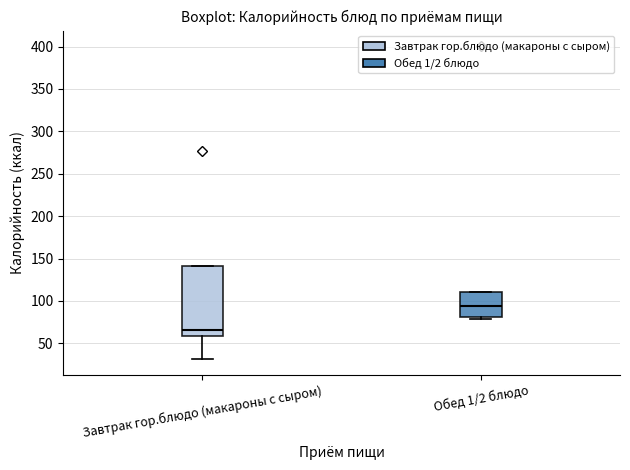

Reading left to right, read every box against the y-axis: the position of its median line, the range the box covers, and the ends of its whiskers. The values are not printed on the chart, so give them approximately, as read against the axis.

Завтрак гор.блюдо (макароны с сыром): median 65, box 60 to 140, whiskers 30 to 140
Обед 1/2 блюдо: median 95, box 80 to 110, whiskers 80 (just below the box's lower edge) to 110